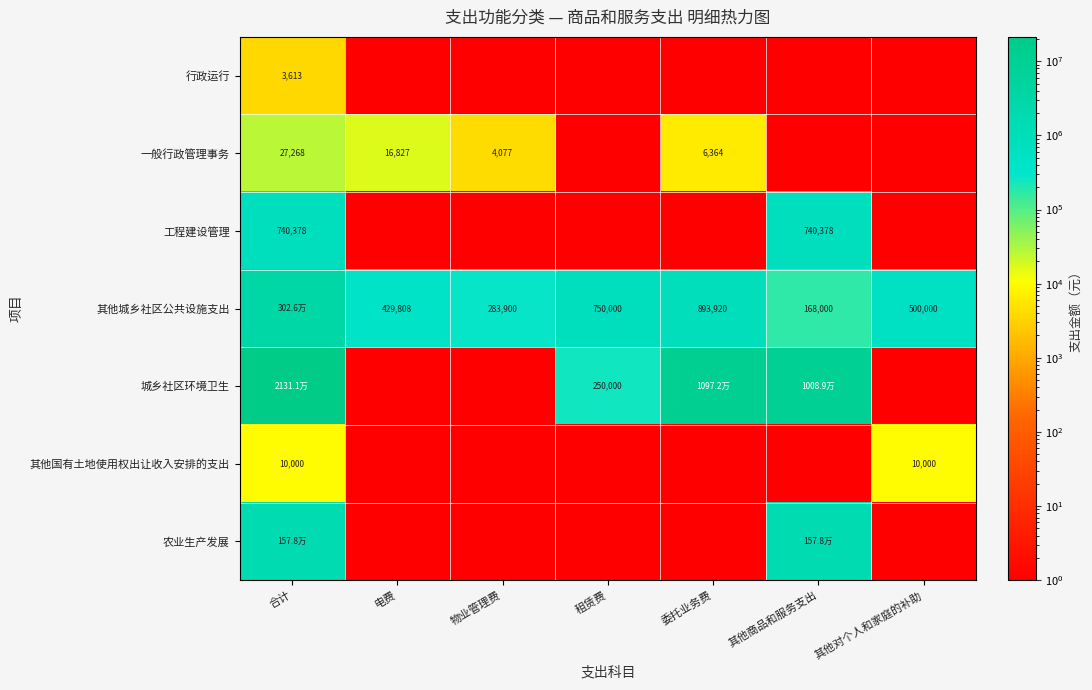

What is the spread (max minus min) of values at 其他商品和服务支出?

10089319.9